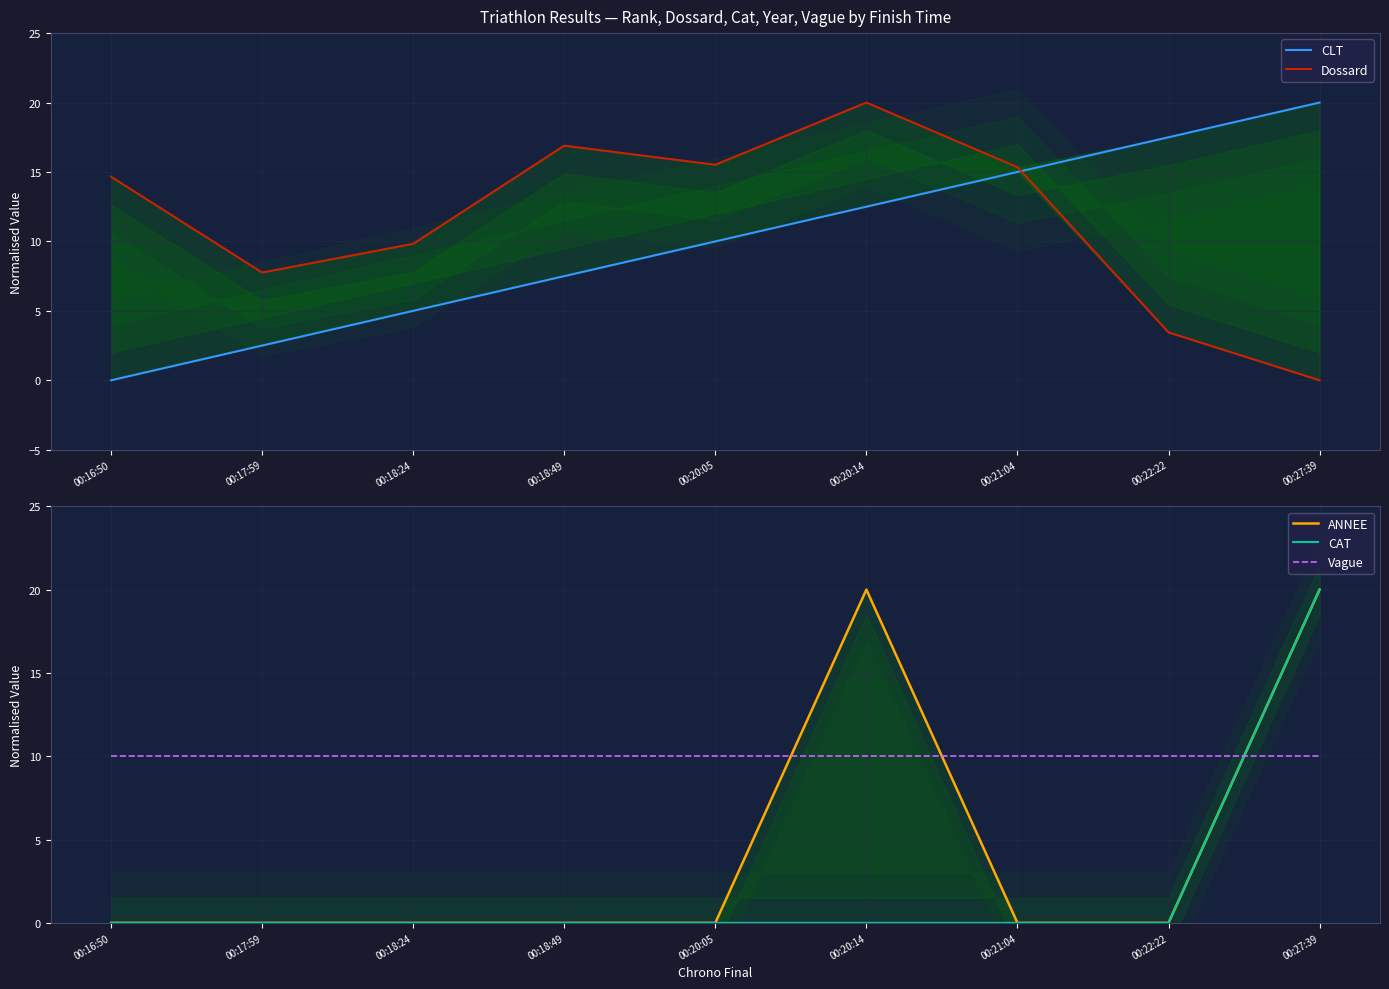

True or false: Dossard and Vague intersect in this chart.

True